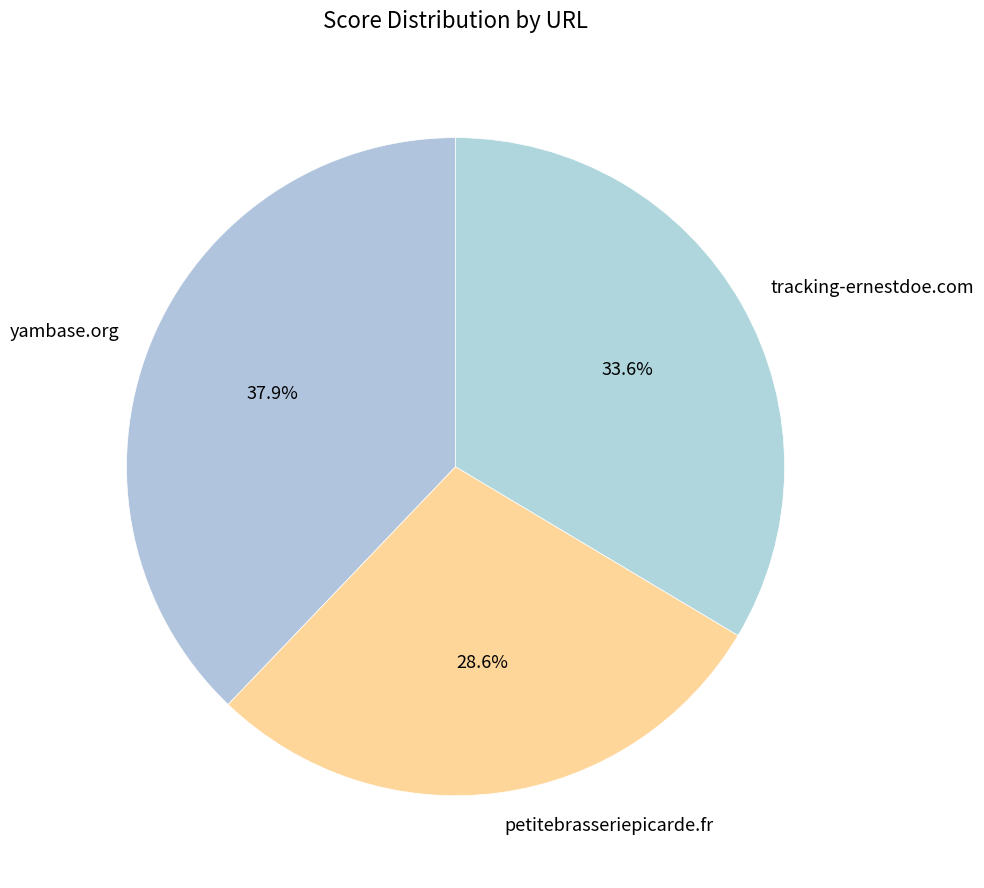

To the nearest percent, what is the difference between the yambase.org and tracking-ernestdoe.com slice percentages?

4%